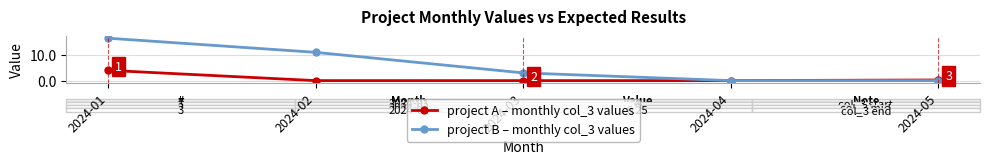

Where does the project B – monthly col_3 values series first go above 3?

2024-01